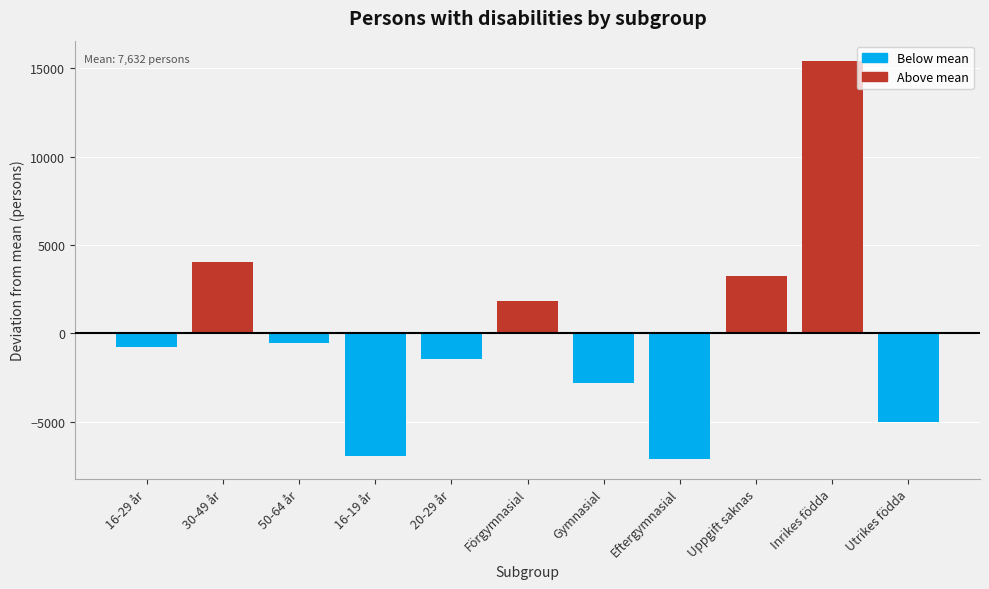

Reading left to right, what are all the values shown in this chart?

-738.2	4052.8	-522.2	-6943.2	-1434.2	1818.8	-2830.2	-7087.2	3258.8	15435.8	-5011.2